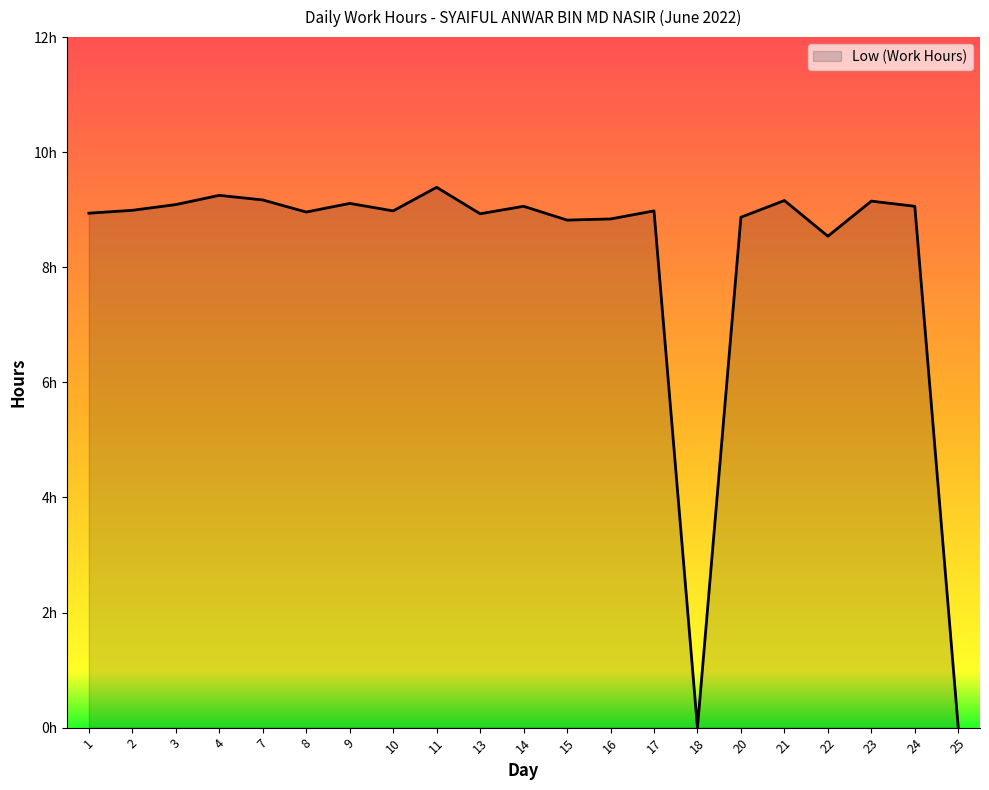

Reading left to right, extract all data points from this chart.

1=8.9	2=9.0	3=9.1	4=9.2	7=9.2	8=9.0	9=9.1	10=9.0	11=9.4	13=8.9	14=9.1	15=8.8	16=8.8	17=9.0	18=0.0	20=8.9	21=9.2	22=8.5	23=9.2	24=9.1	25=0.0